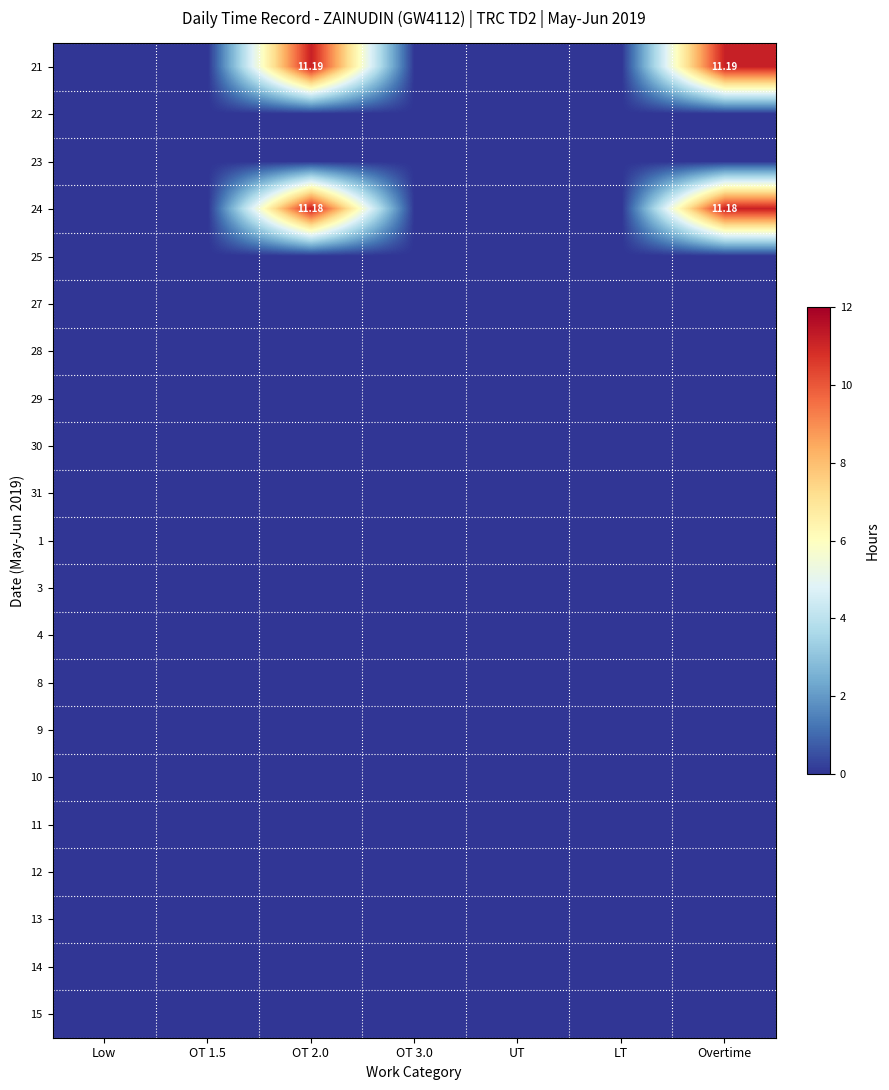

Which series has the widest spread of values?

21